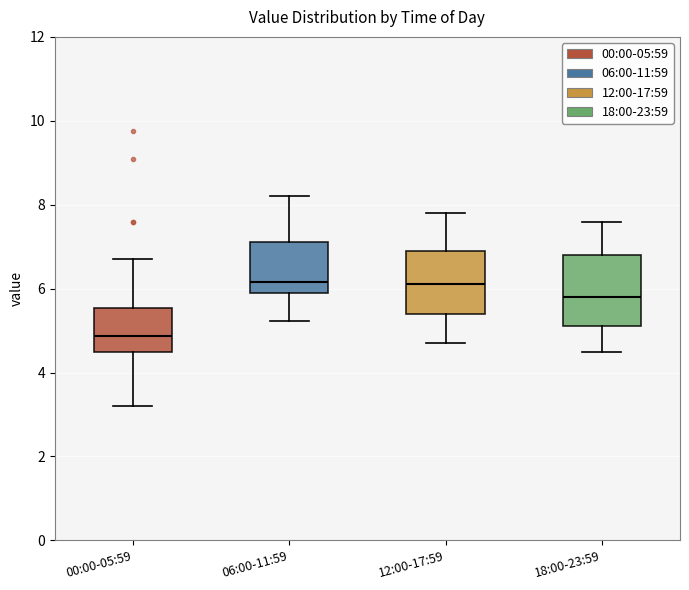

Reading left to right, read every box against the y-axis: the position of its median line, the range the box covers, and the ends of its whiskers. The values are not printed on the chart, so give them approximately, as read against the axis.

00:00-05:59: median 4.8, box 4.6 to 5.6, whiskers 3.2 to 6.8
06:00-11:59: median 6.2, box 6.0 to 7.2, whiskers 5.2 to 8.2
12:00-17:59: median 6.2, box 5.4 to 7.0, whiskers 4.8 to 7.8
18:00-23:59: median 5.8, box 5.2 to 6.8, whiskers 4.6 to 7.6